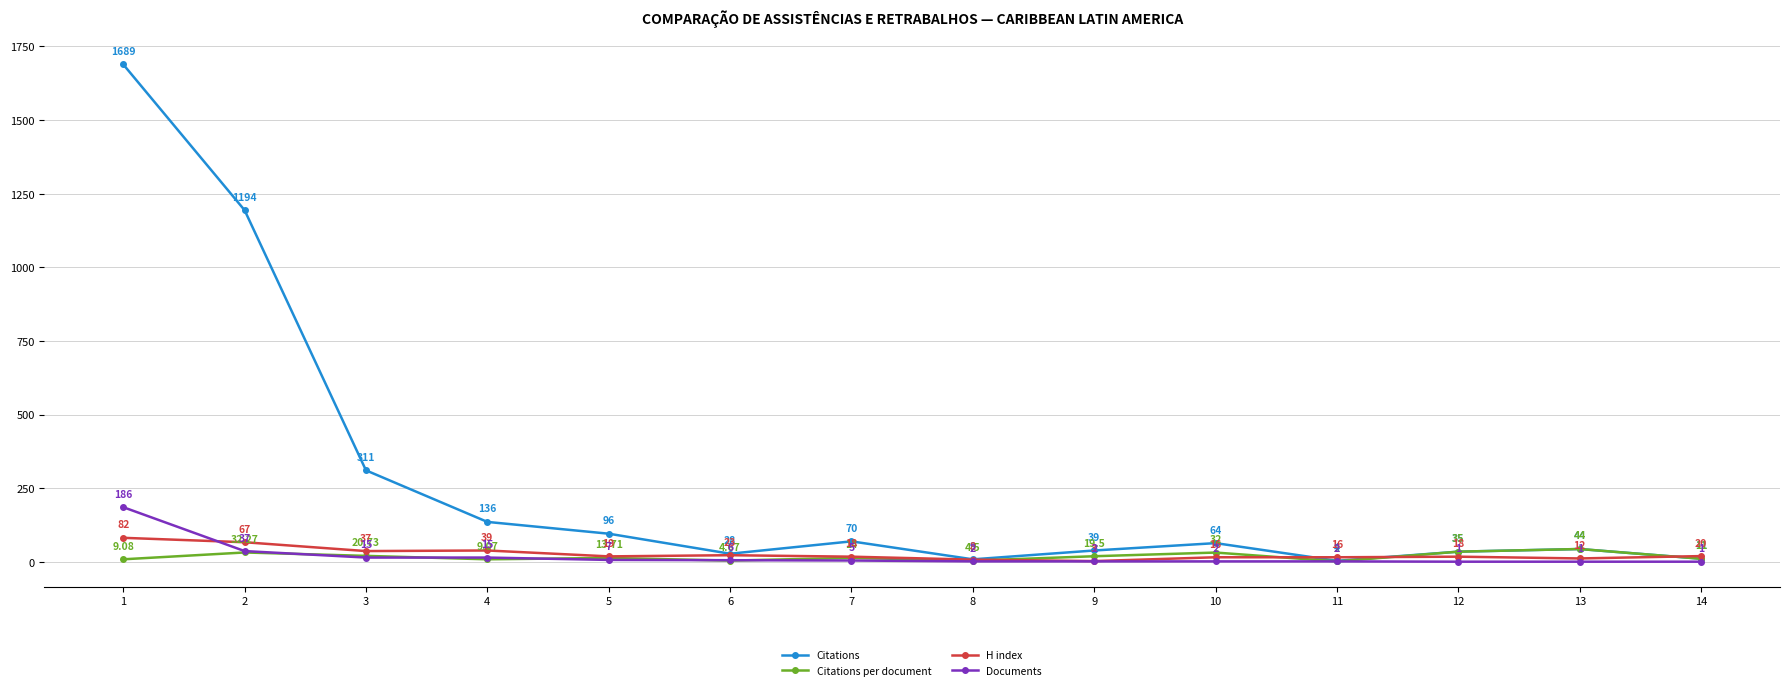

Read the Documents value at 5.

7.0